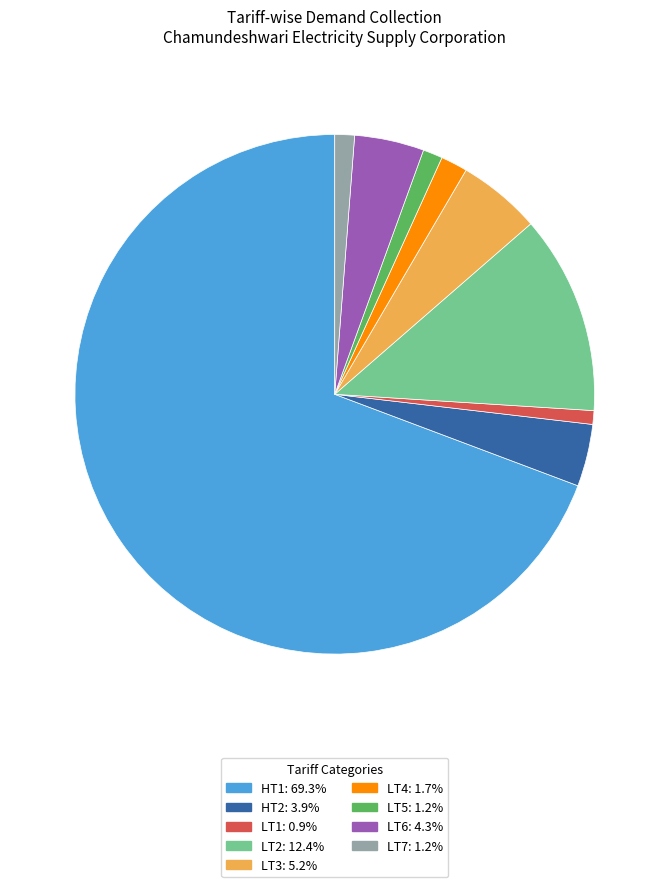

Between LT1 and HT2, which is larger?

HT2